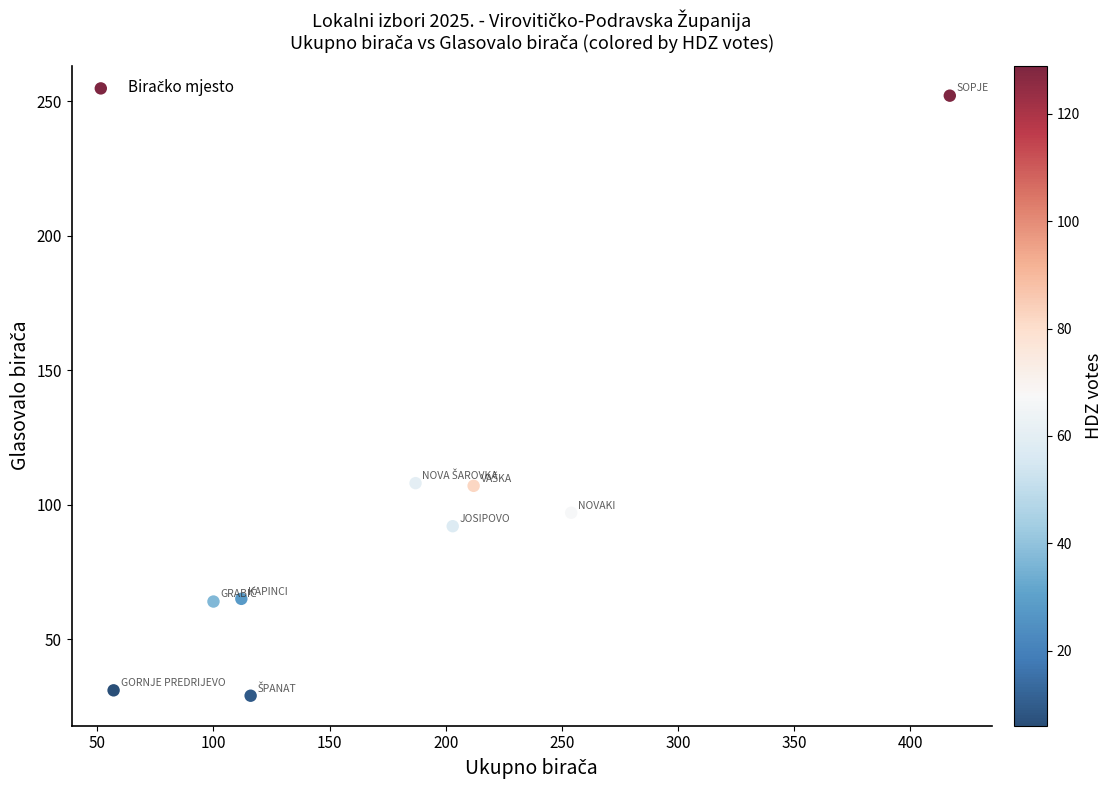

What is the range of Y values (max minus min)?

223